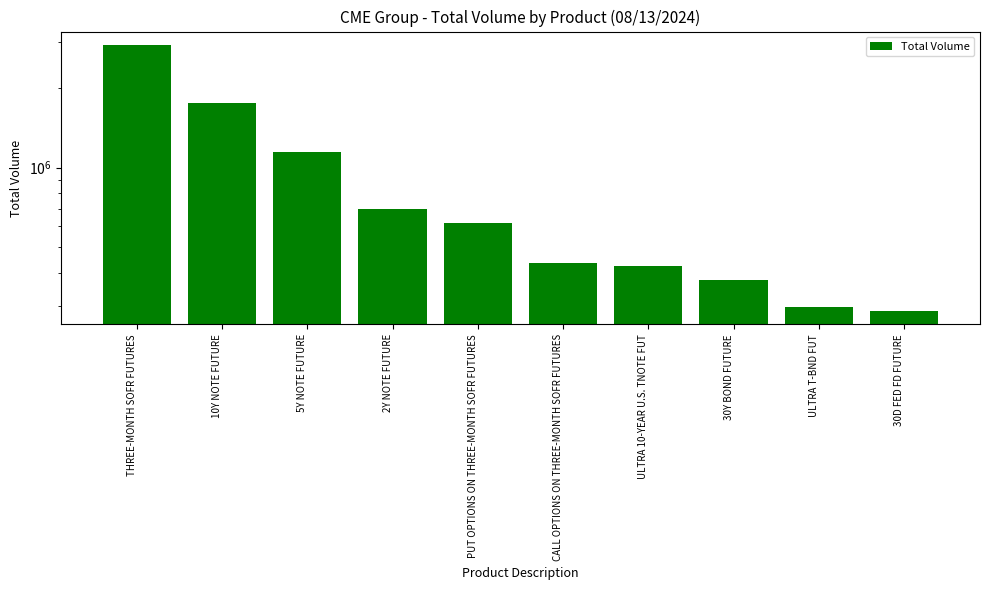

How many data points are less than 616711?

5